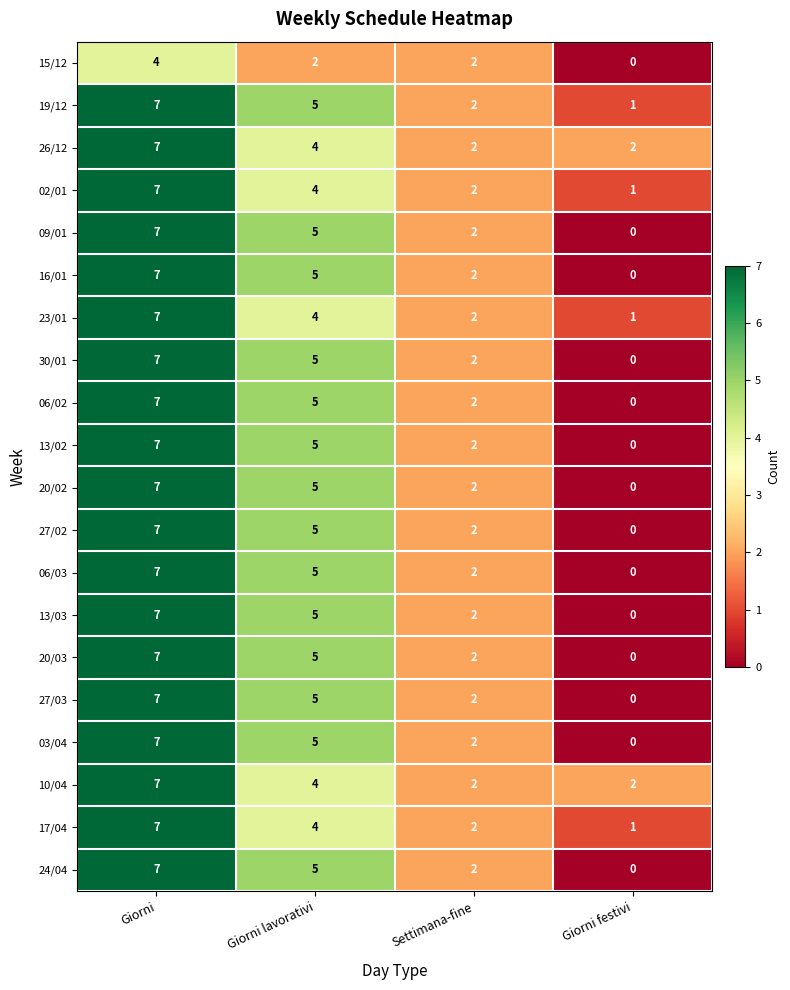

What is the sum of the 20/02 values at Giorni festivi and Giorni lavorativi?

5